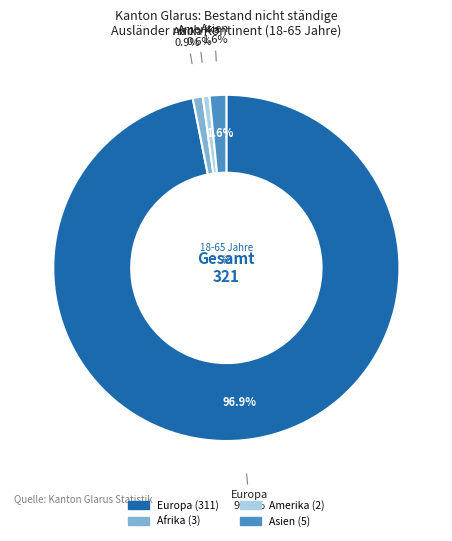

Approximately how many times larger is the value at Europa compared to Afrika?

103.7